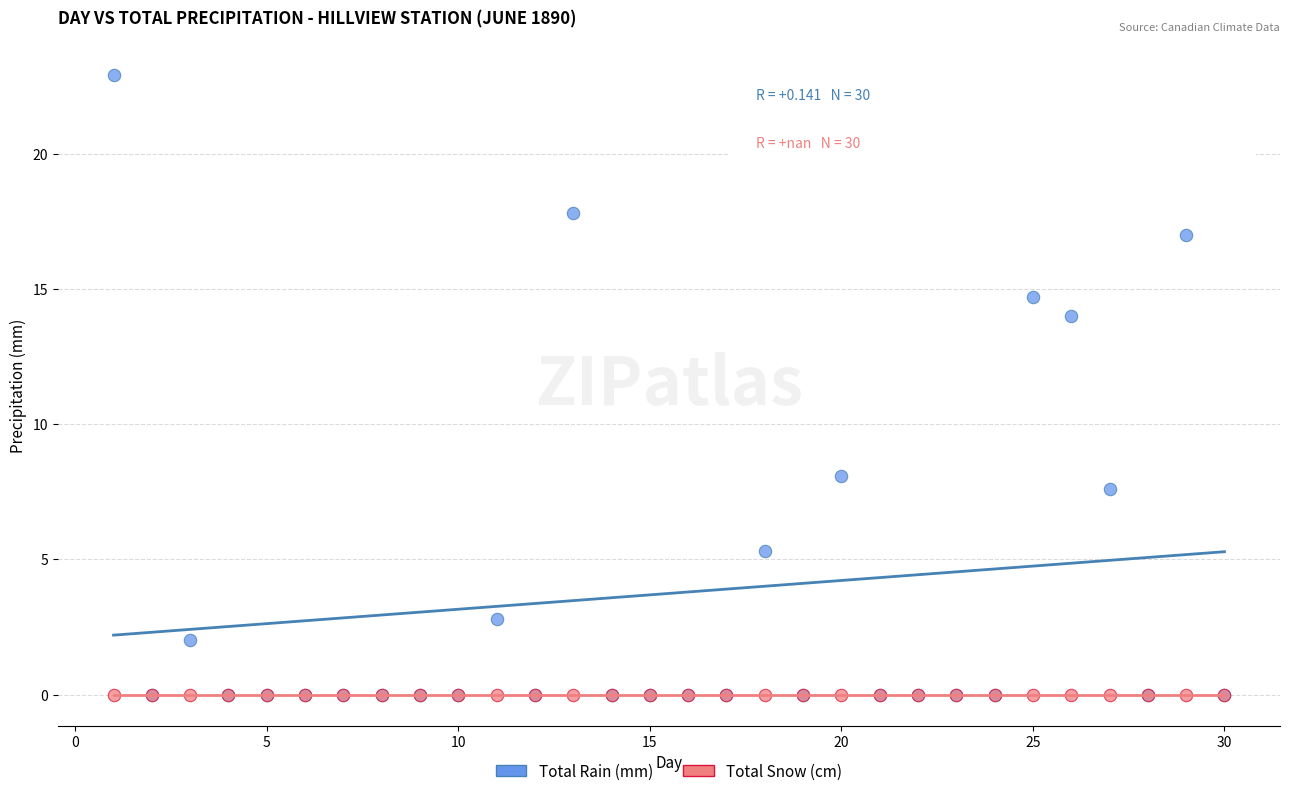

Which series reaches the maximum Y coordinate?

Total Rain (mm)